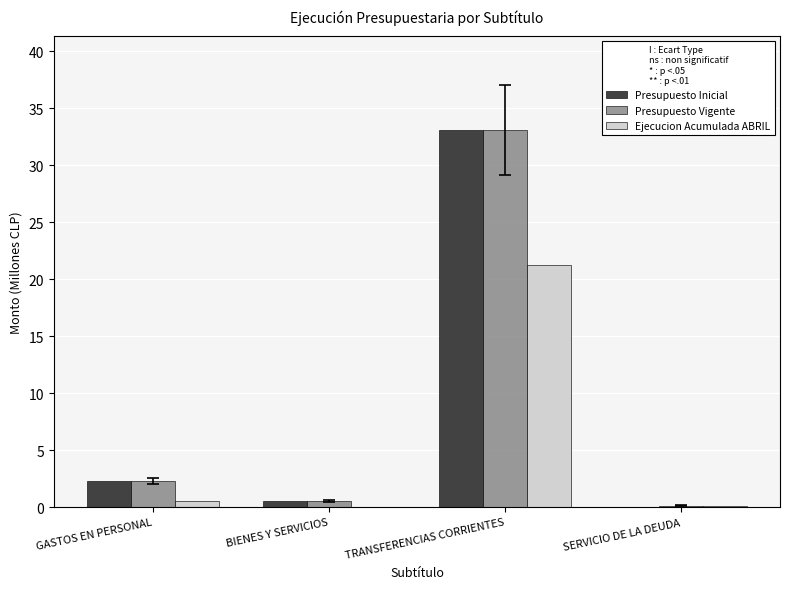

Between TRANSFERENCIAS CORRIENTES and SERVICIO DE LA DEUDA, which series saw the biggest shift?

Presupuesto Inicial